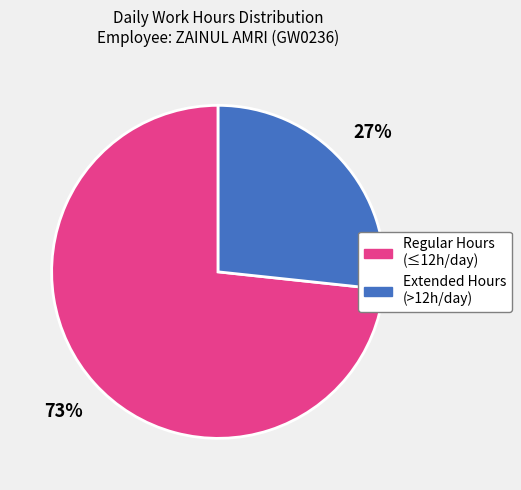

Count the number of slices in the pie.

2